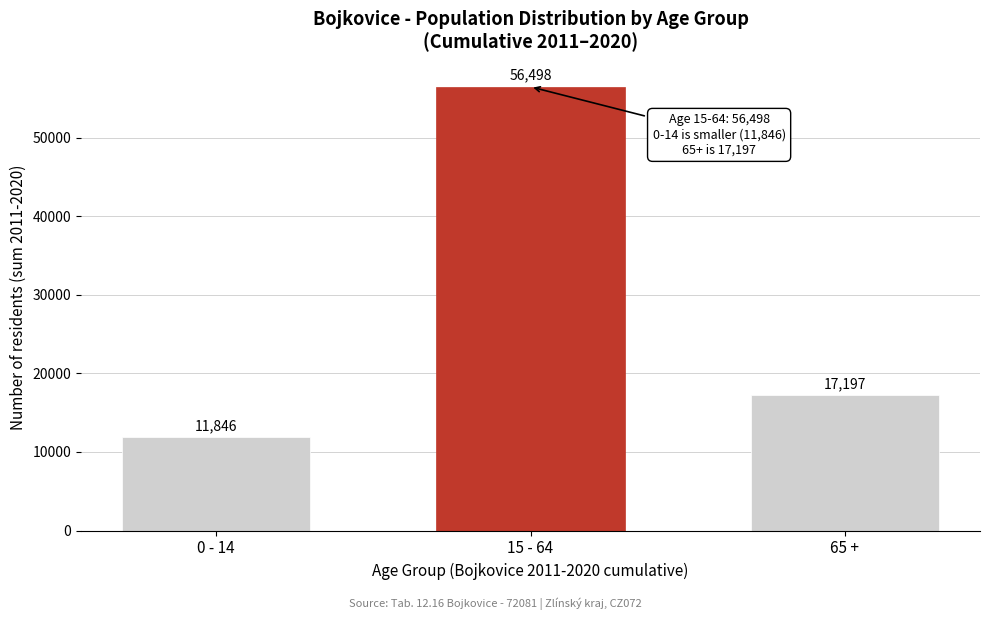

Reading right to left, what are all the values shown in this chart?

65 +=17197	15 - 64=56498	0 - 14=11846